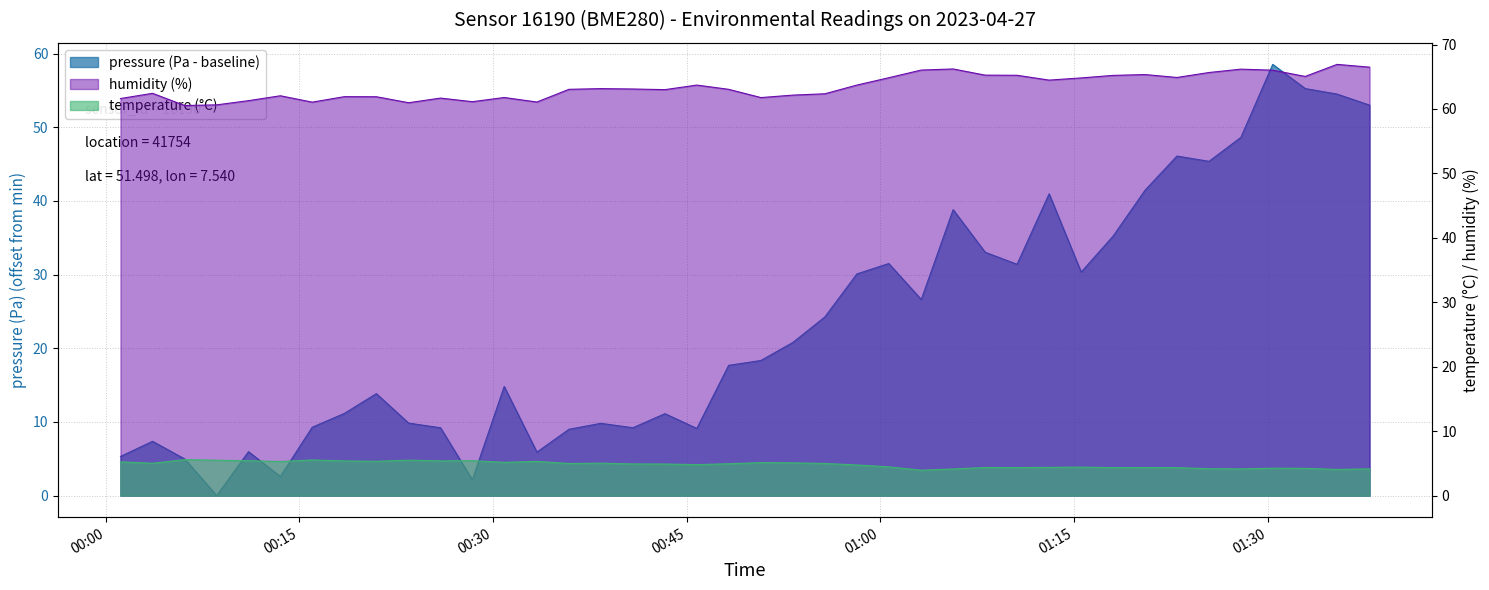

The value of pressure at 01:27 is 32.8. True or false?

False